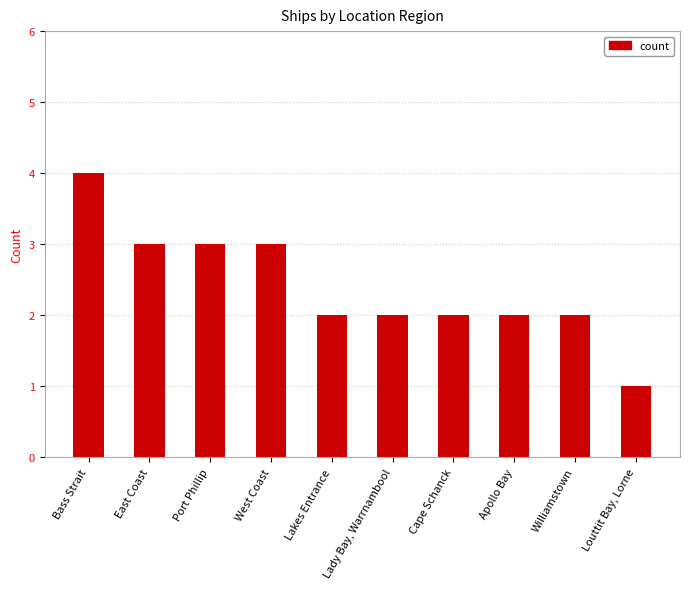

What is the maximum value shown in the chart?

4